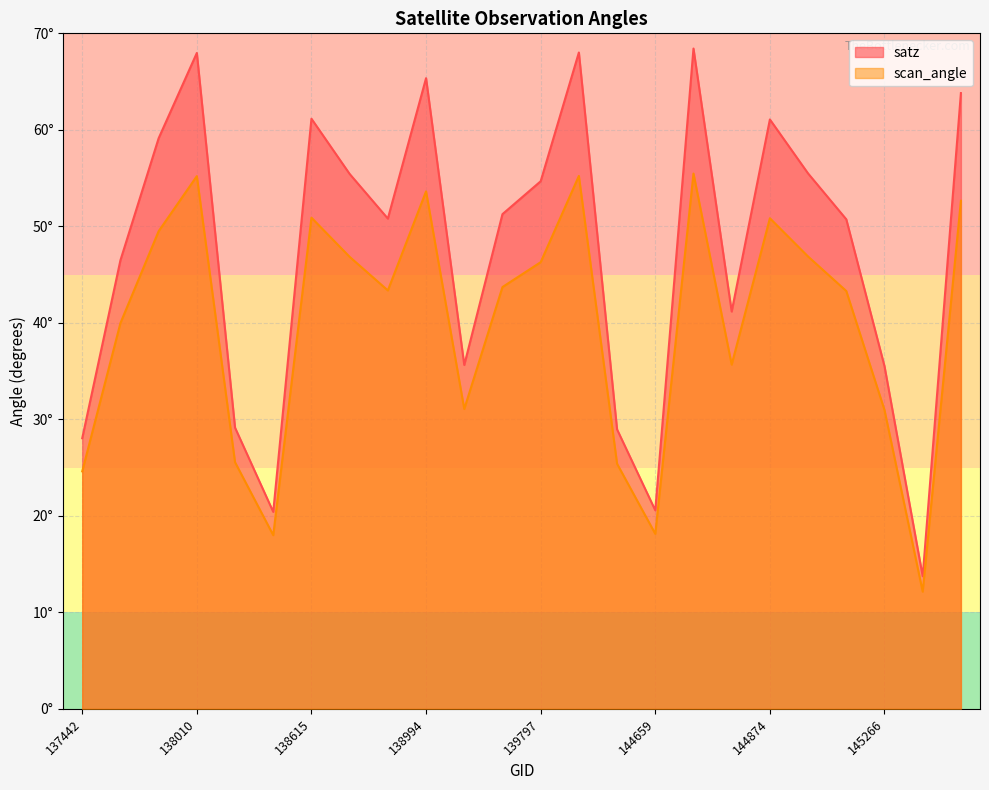

Which series has the largest total across all categories?

satz